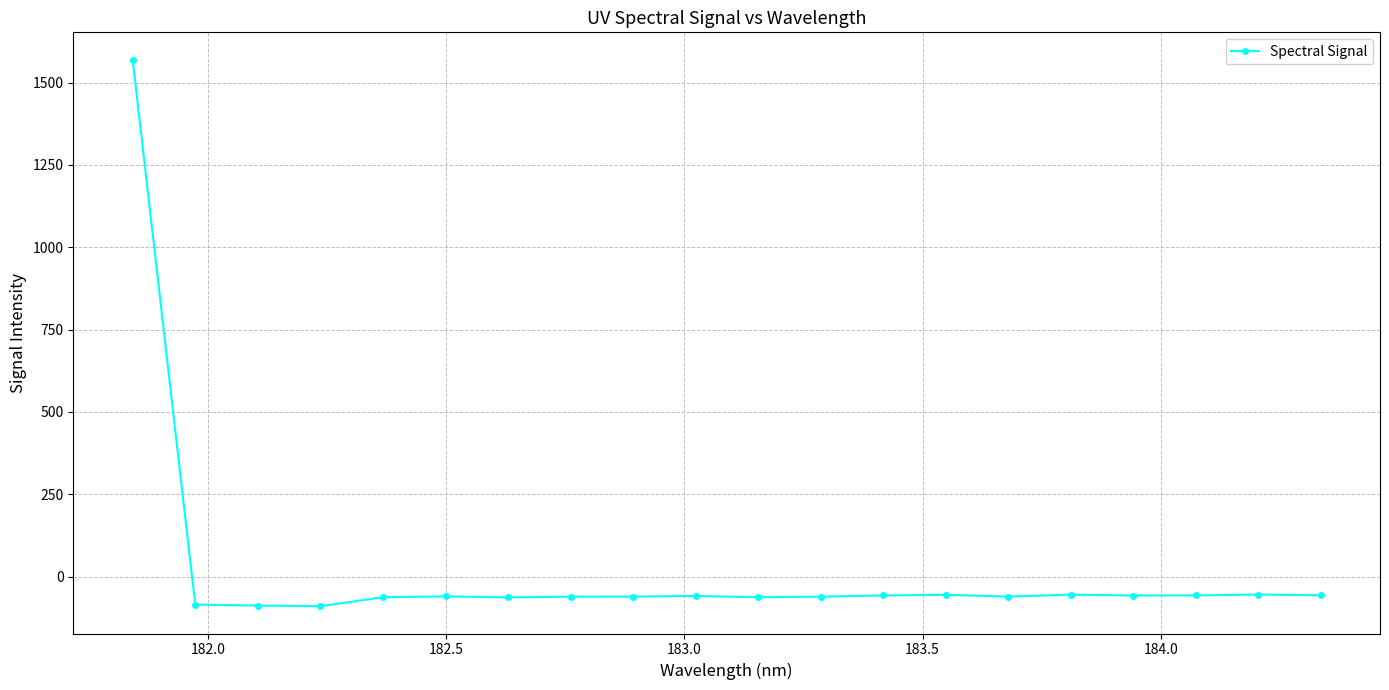

What is the average value?

18.2